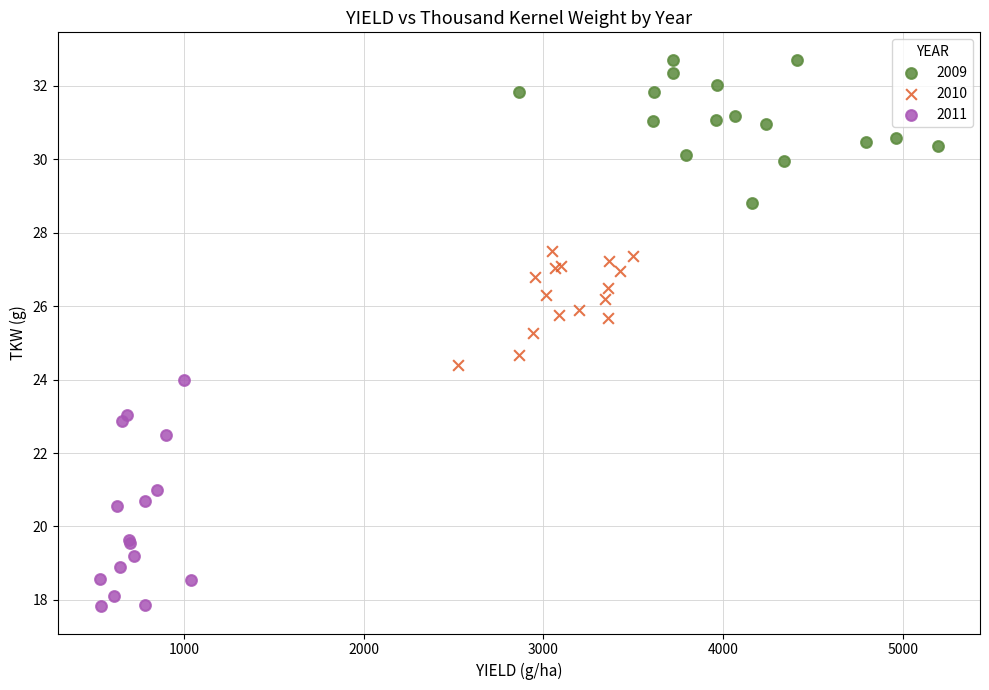

Which series reaches the maximum Y coordinate?

2009